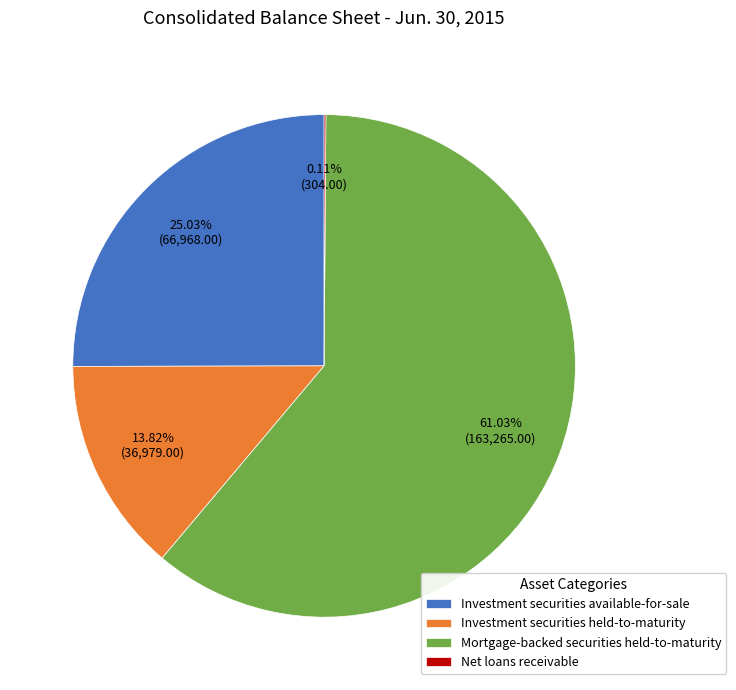

Which category accounts for the majority?

Mortgage-backed securities held-to-maturity